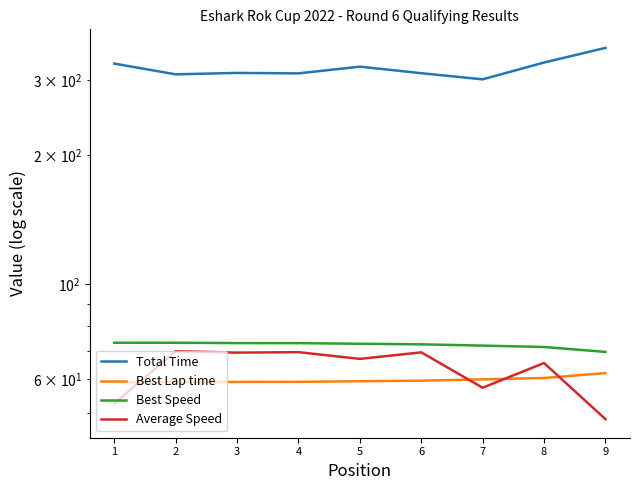

True or false: Best Lap time has more than 2 points higher than both neighbors.

False